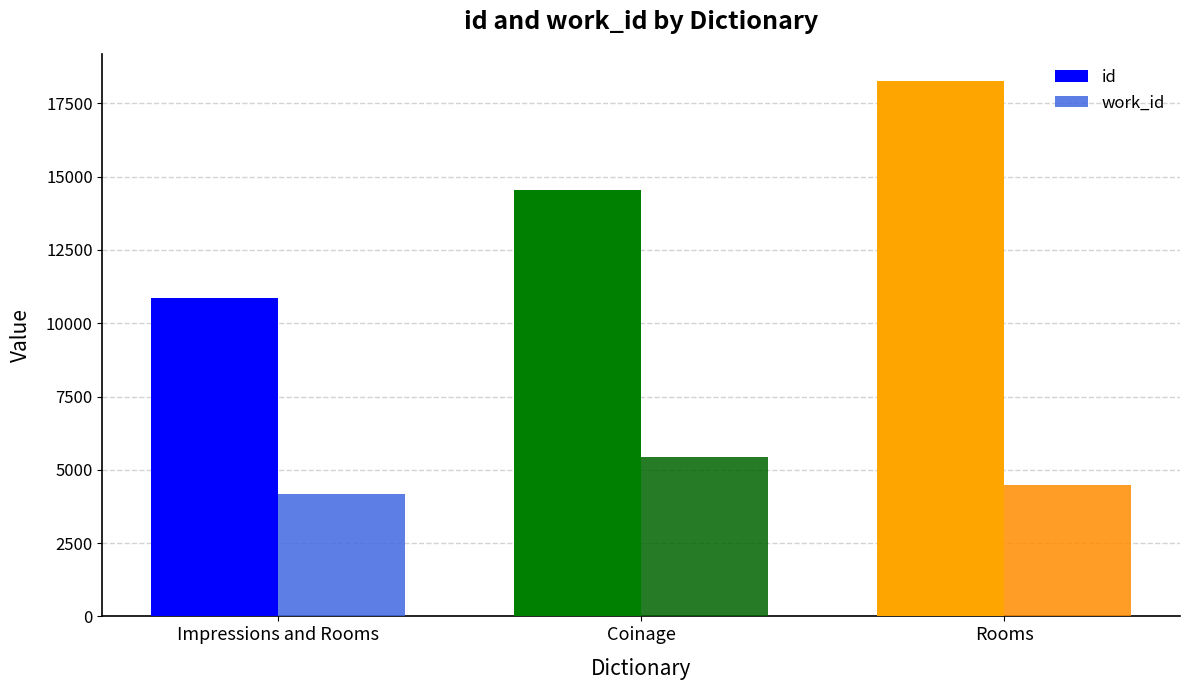

At which category does the chart reach its peak across all series?

Rooms